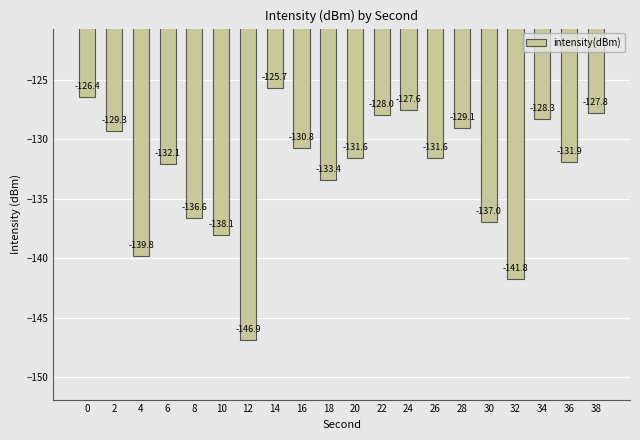

Which category has the lowest value across all series?

12